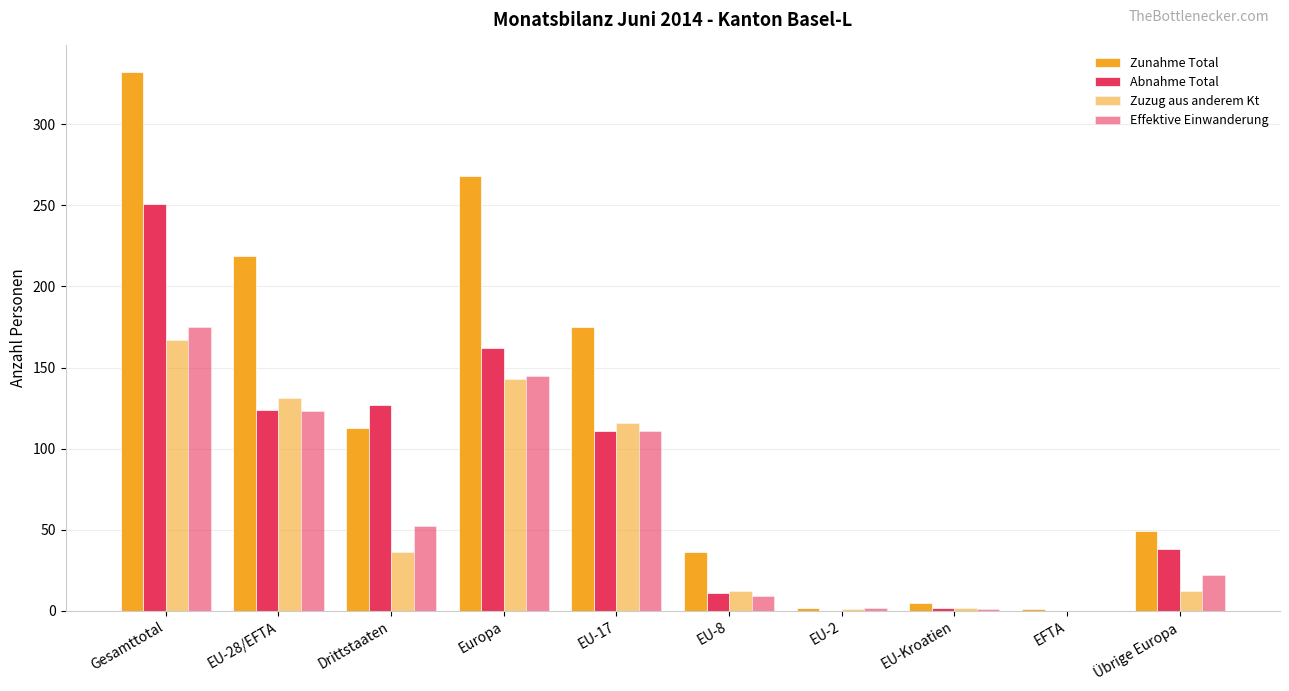

How many groups of bars are there?

10